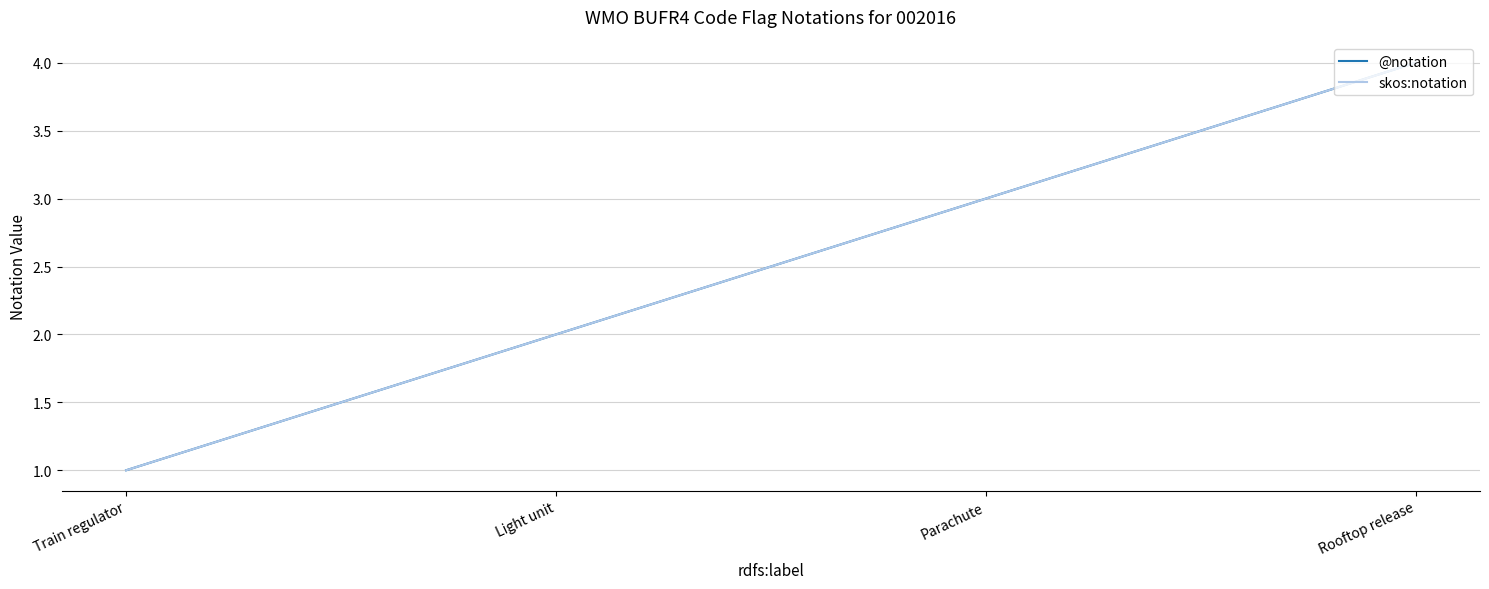

Reading left to right, extract all data points from this chart.

@notation: 1	2	3	4
skos:notation: 1	2	3	4